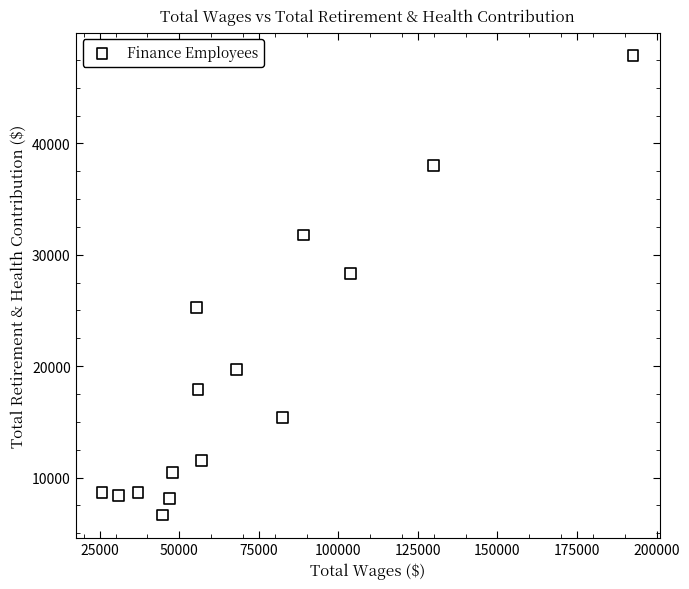

What is the range of Y values (max minus min)?

41269